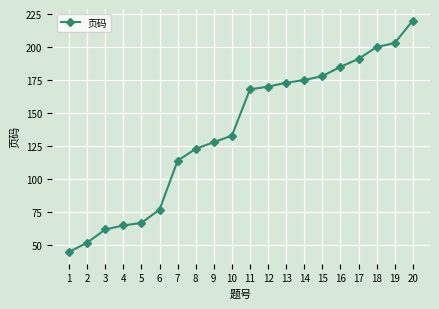

What is the greatest value displayed?

220